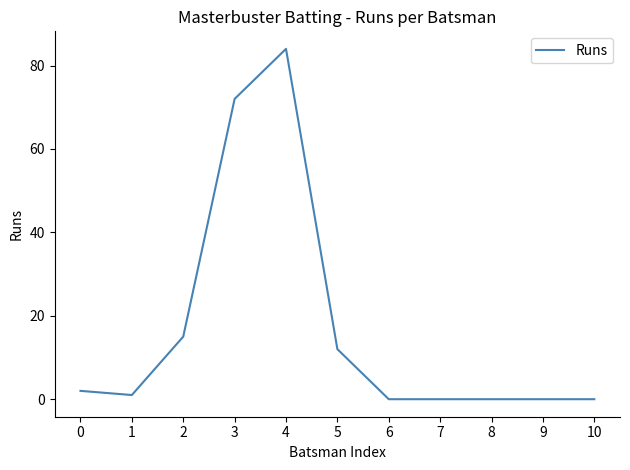

What is the difference between the maximum and minimum values?

84